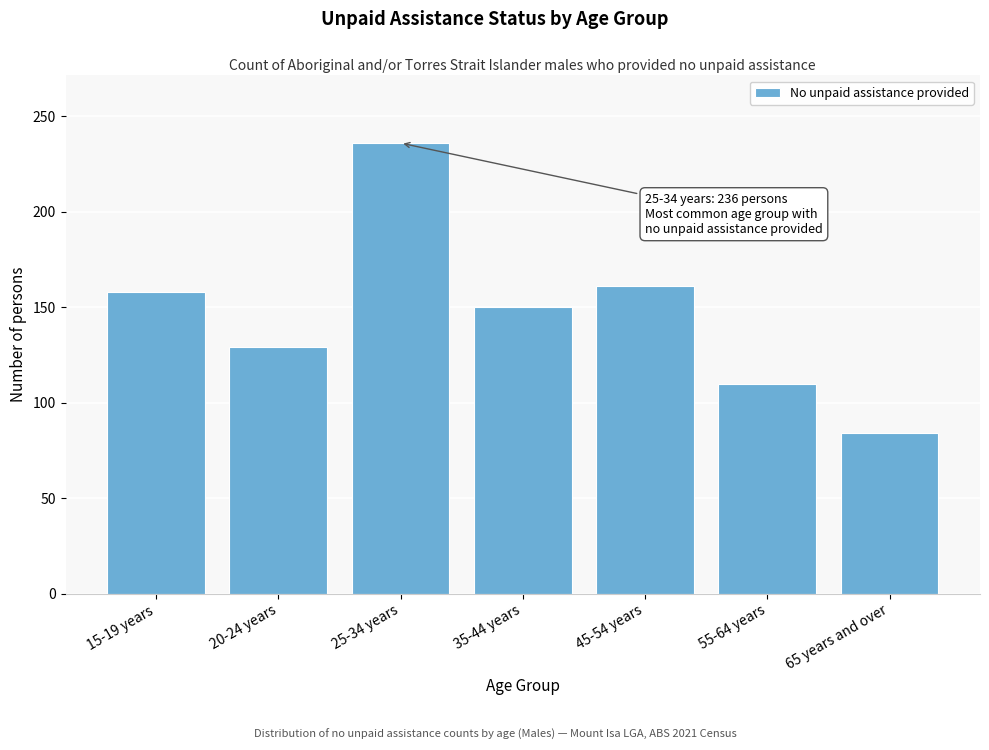

Reading right to left, extract all data points from this chart.

65 years and over=84	55-64 years=110	45-54 years=161	35-44 years=150	25-34 years=236	20-24 years=129	15-19 years=158